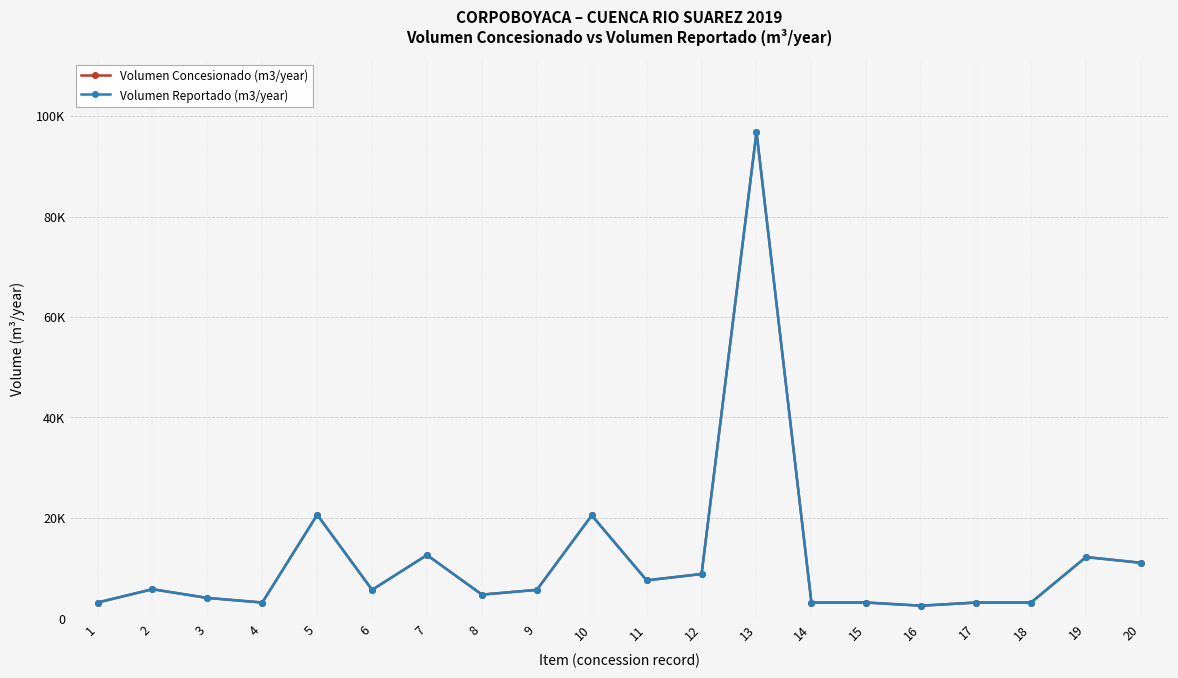

True or false: Volumen Concesionado (m3/year) and Volumen Reportado (m3/year) intersect in this chart.

False